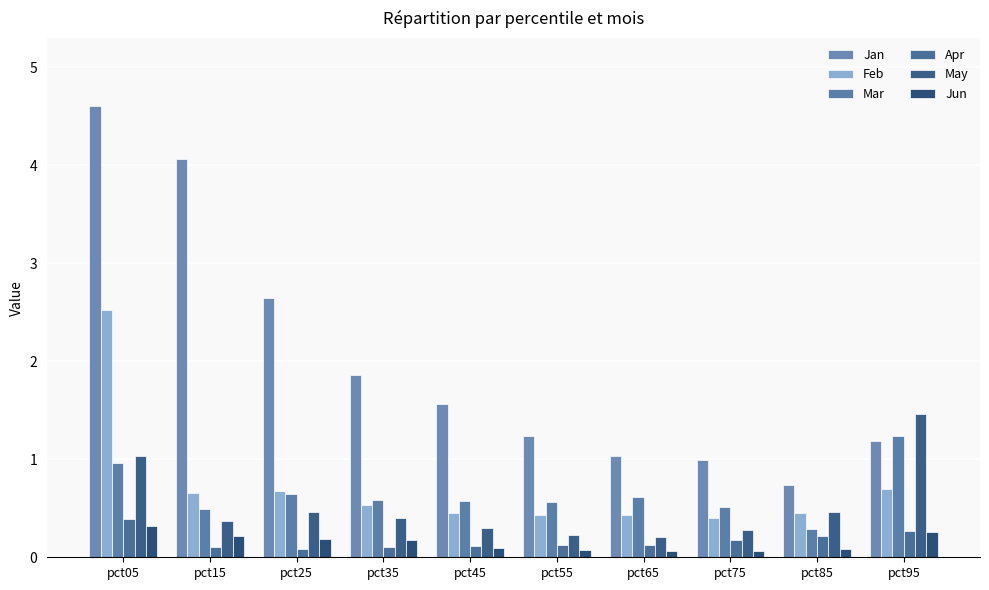

The Apr series shows 0.3 at pct75. True or false?

False